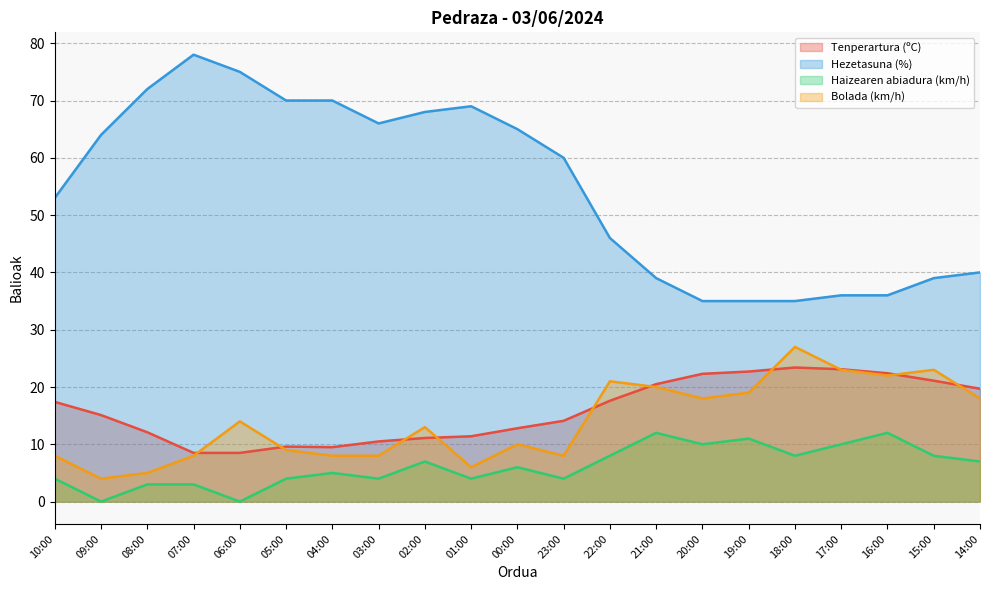

What is the highest value of the Hezetasuna (%) series?

78.0